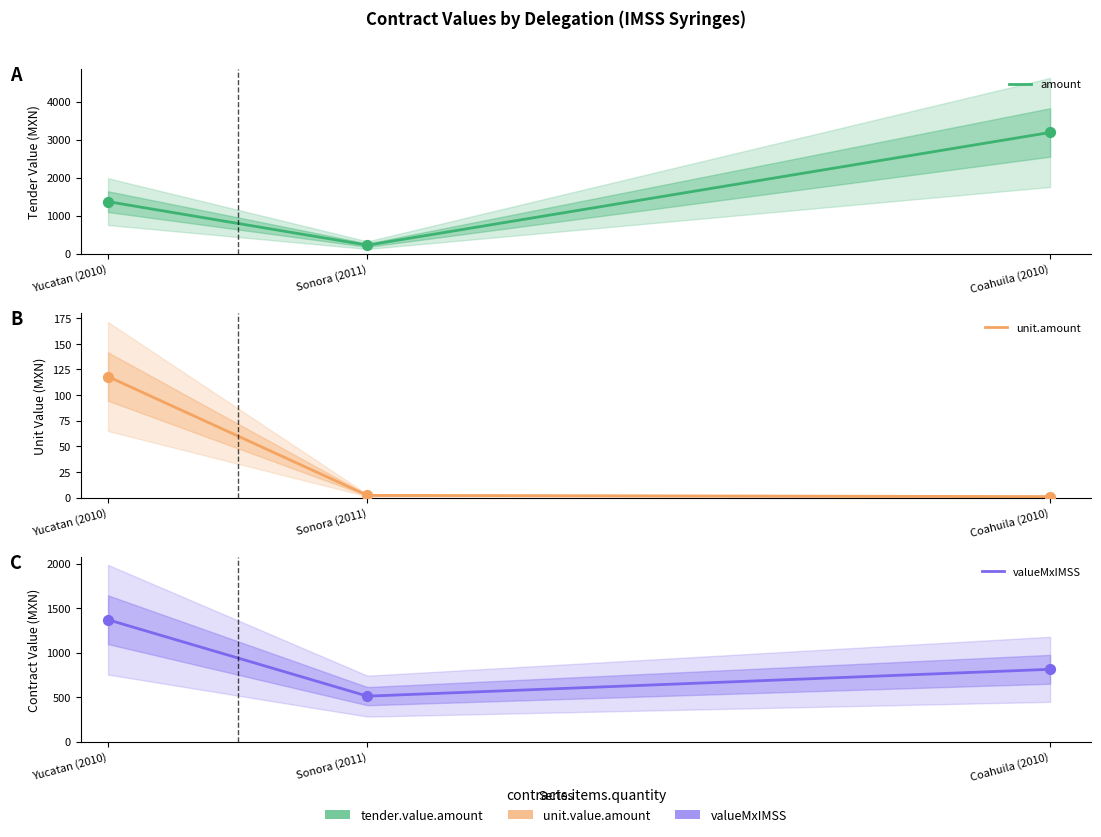

At which category is the sum across all series the highest?

Coahuila (2010)